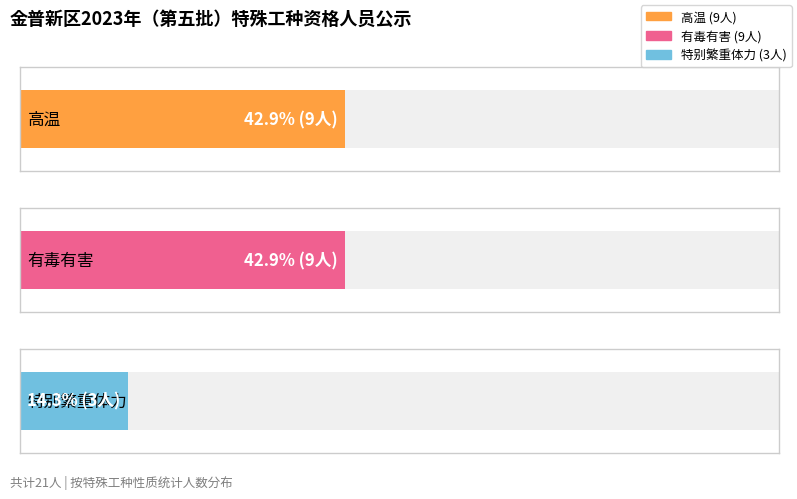

List the labels in order of value, largest first.

高温, 有毒有害, 特别繁重体力